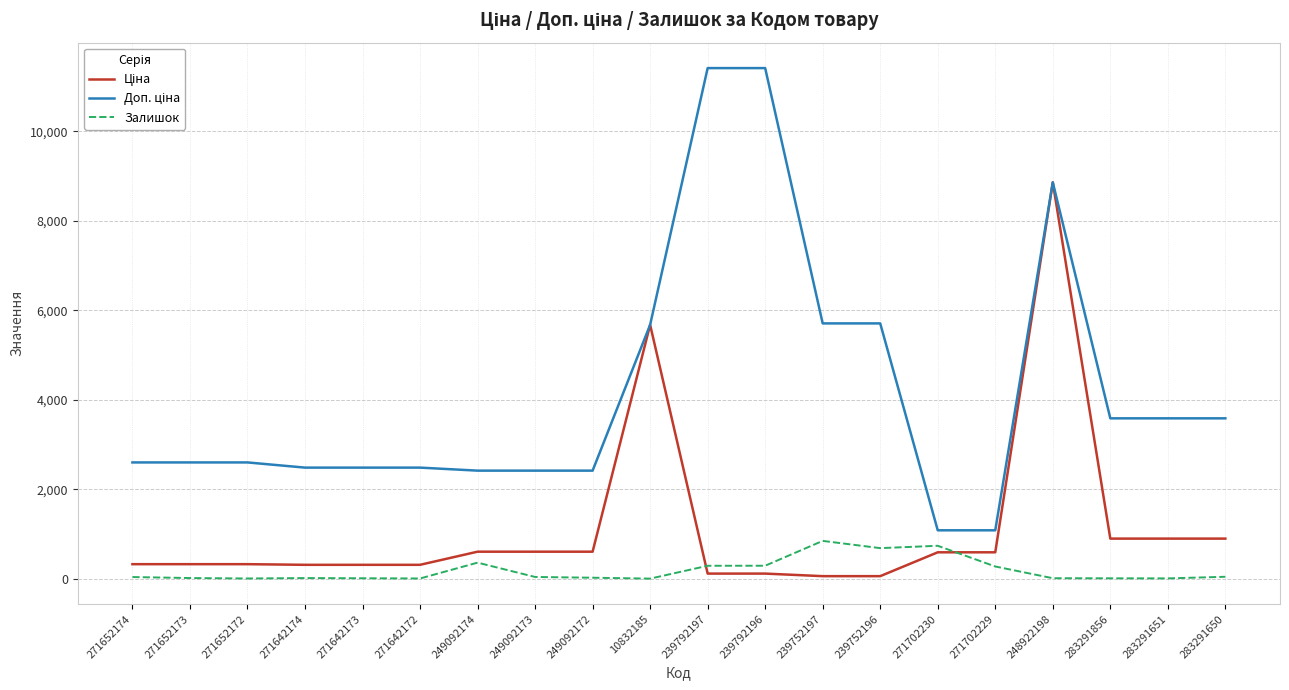

What is the maximum value for Залишок?

845.0